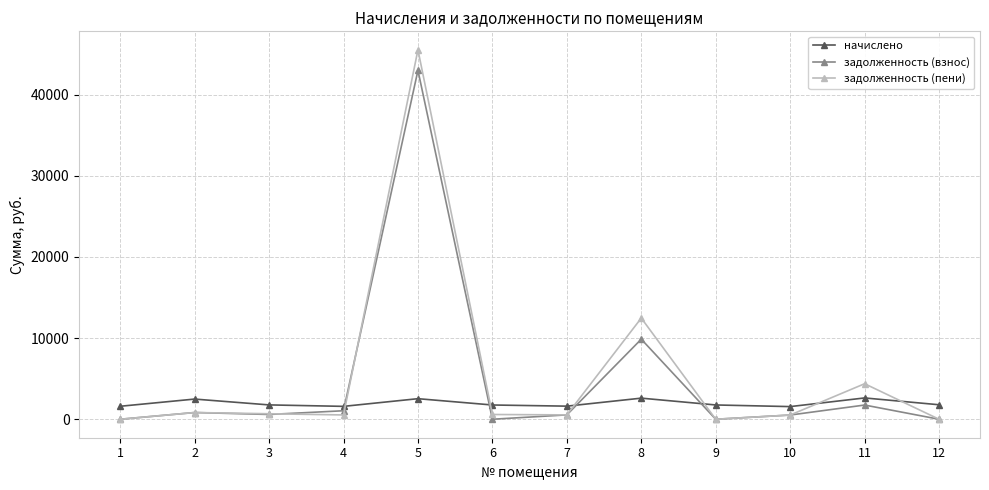

In задолженность (пени), how many points are higher than both neighbors (excluding endpoints)?

4